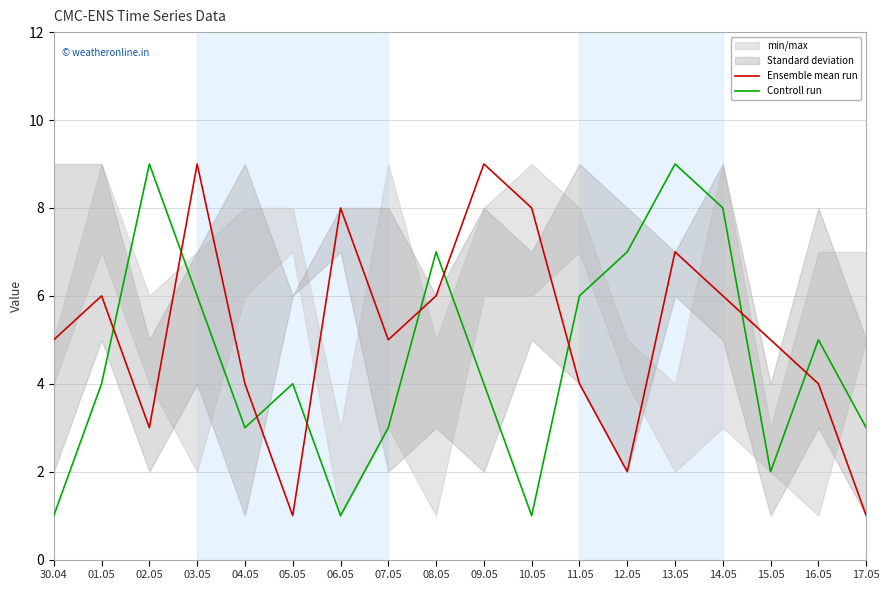

Which category has the lowest value across all series?

05.05